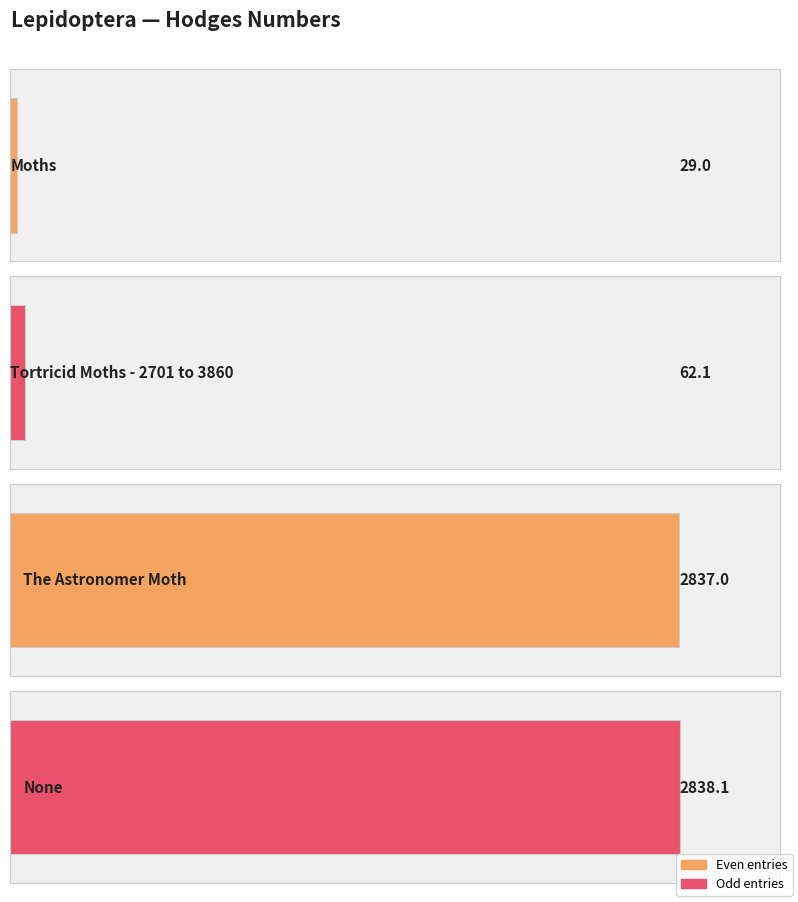

Rank the categories by value from lowest to highest.

Moths, Tortricid Moths - 2701 to 3860, The Astronomer Moth, None